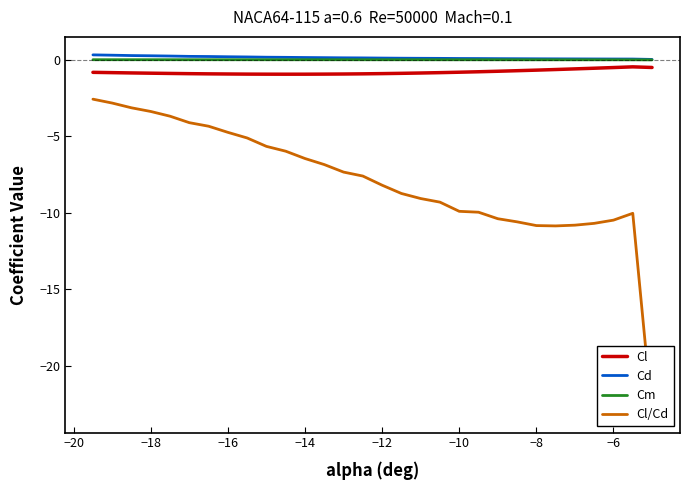

Is it true that Cl equals -0.9 at −18?

True